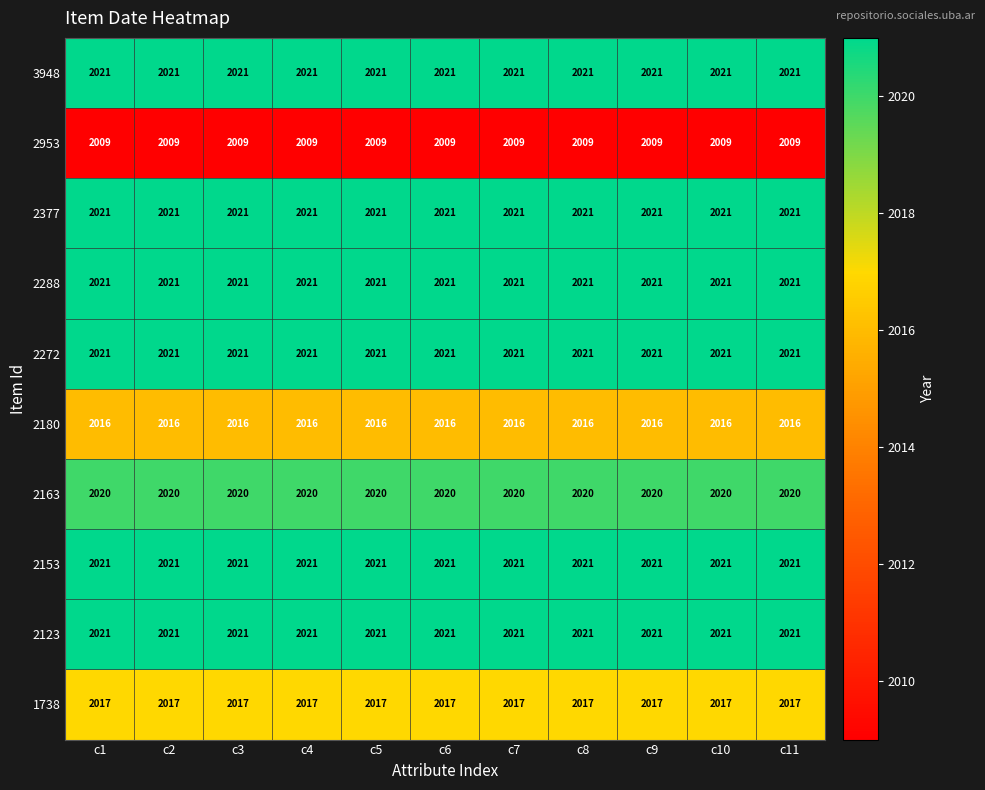

Is the value of 2953 at c5 greater than the value of 2123 at c11?

No